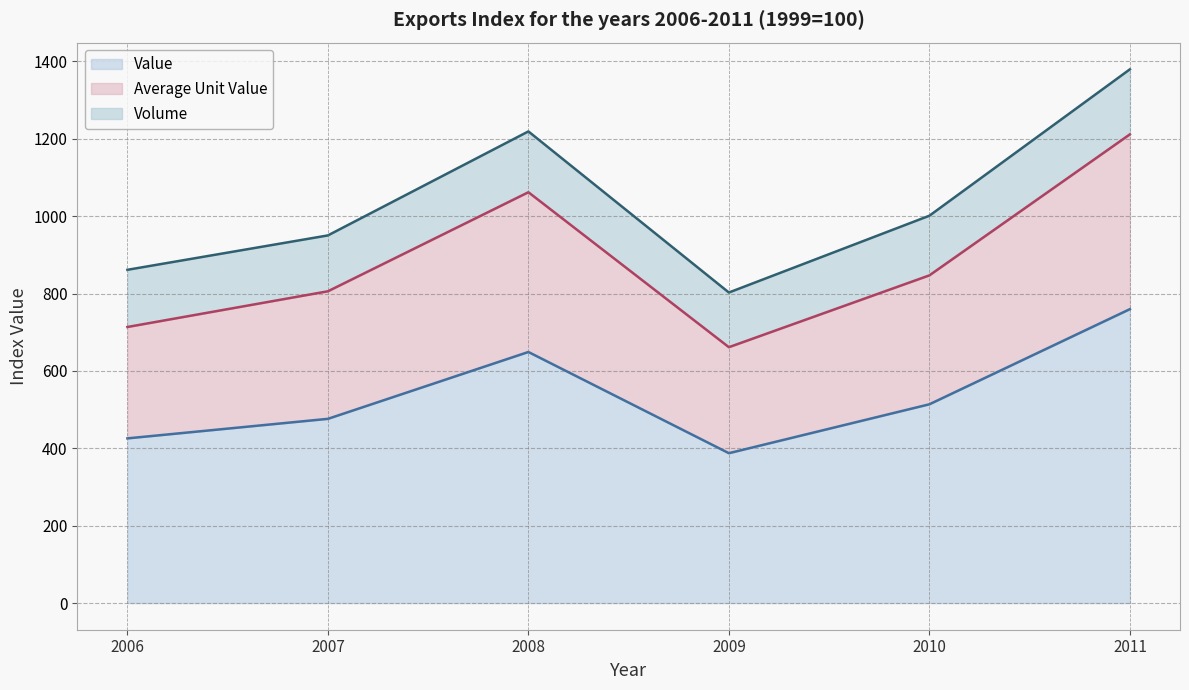

Rank the series by their maximum value, from lowest to highest.

Value (line), Average Unit Value (line), Volume (line)